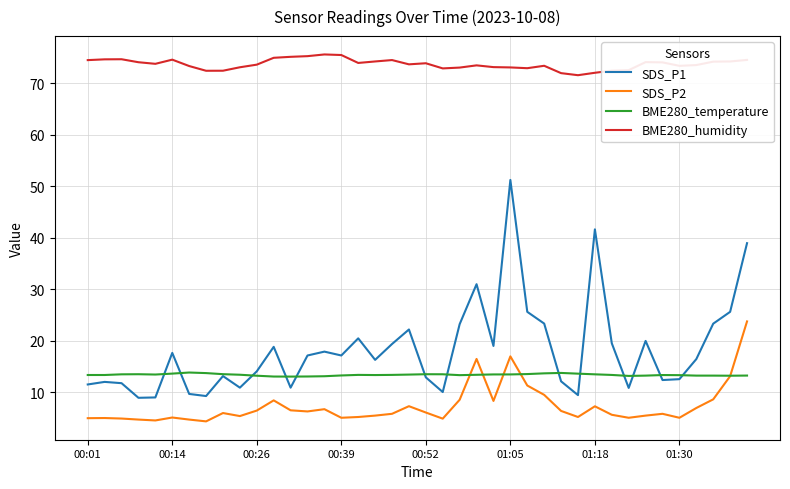

At how many categories does at least one series exceed 16?

40